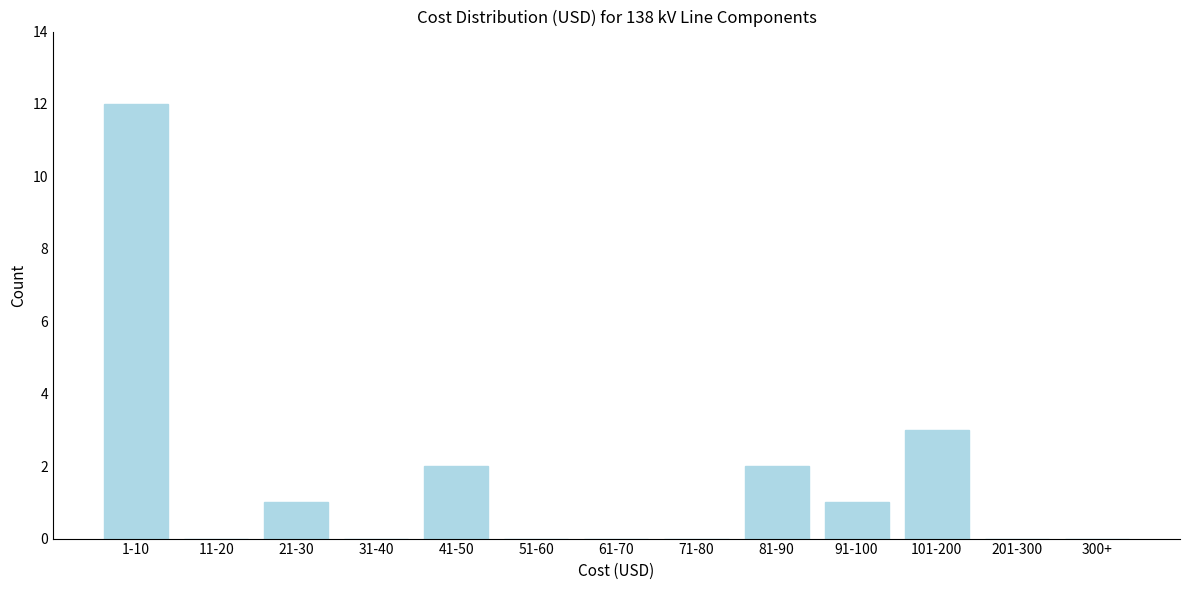

Reading left to right, list all the values displayed in this chart.

1-10=12	11-20=0	21-30=1	31-40=0	41-50=2	51-60=0	61-70=0	71-80=0	81-90=2	91-100=1	101-200=3	201-300=0	300+=0